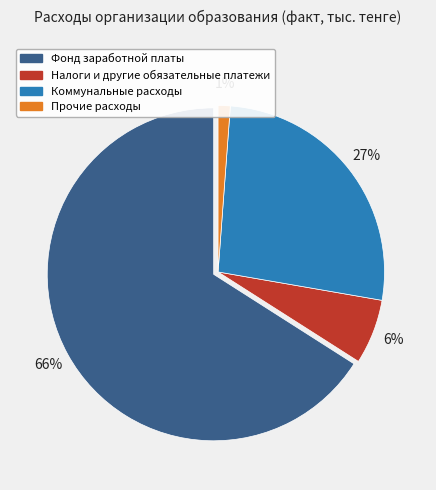

To the nearest percent, what is the difference between the largest and smallest slice percentages?

65%